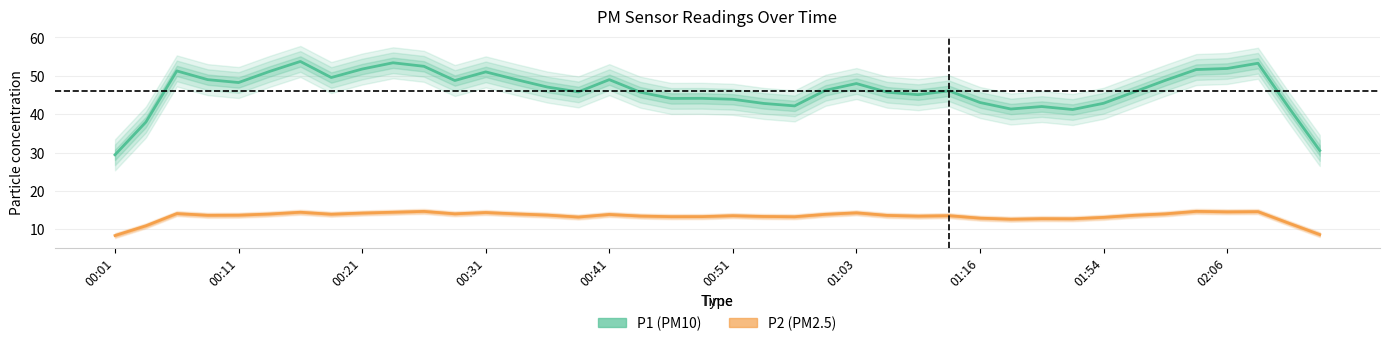

Reading right to left, list all the values displayed in this chart.

P1 (PM10): 30.5	41.7	53.3	51.9	51.6	48.8	45.8	42.8	41.2	42.0	41.3	43.0	46.1	45.1	45.7	48.0	46.2	42.2	42.8	43.9	44.1	44.1	45.7	49.0	45.8	47.1	49.0	51.0	48.8	52.5	53.4	51.8	49.6	53.7	51.1	48.2	49.0	51.3	37.9	29.4
P2 (PM2.5): 8.6	11.6	14.6	14.5	14.7	14.0	13.6	13.1	12.7	12.8	12.6	12.9	13.5	13.4	13.6	14.3	13.9	13.3	13.3	13.5	13.3	13.3	13.4	13.8	13.2	13.7	14.0	14.4	14.0	14.6	14.4	14.2	13.9	14.4	14.0	13.7	13.6	14.1	10.9	8.4